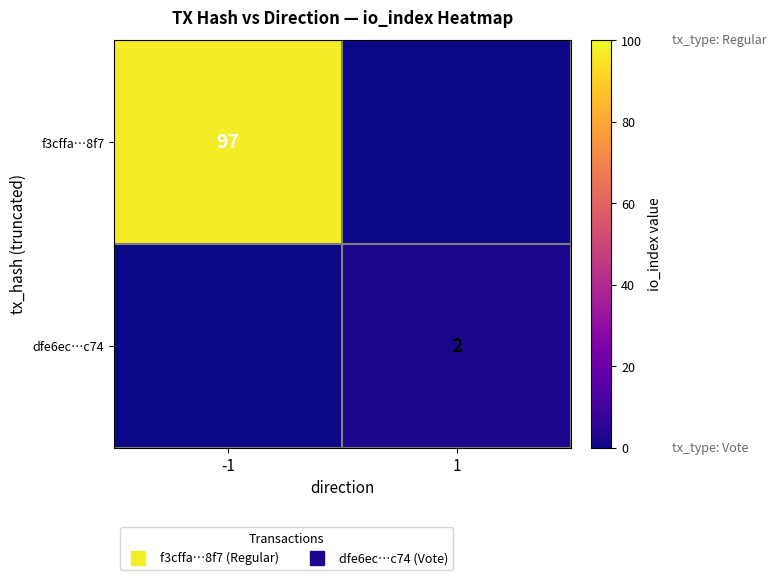

Between -1 and 1, which series saw the biggest shift?

f3cffa…8f7